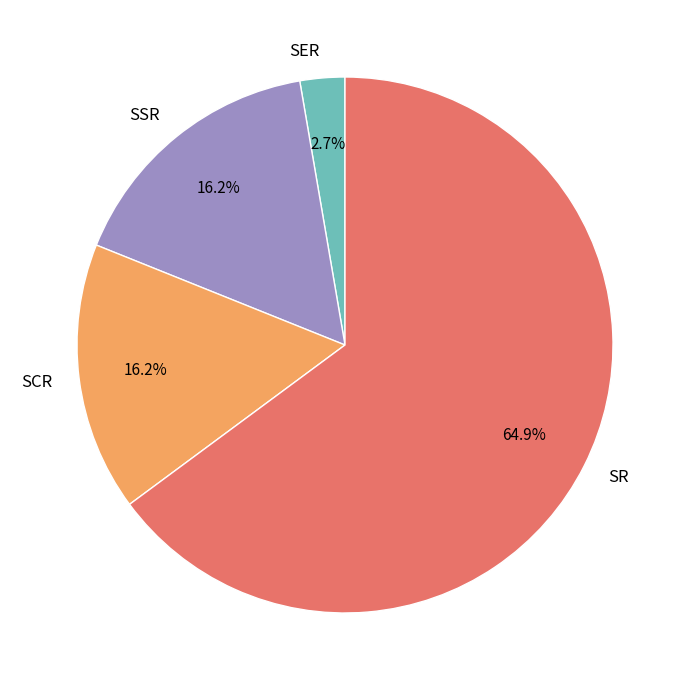

How many slices are in this pie chart?

4